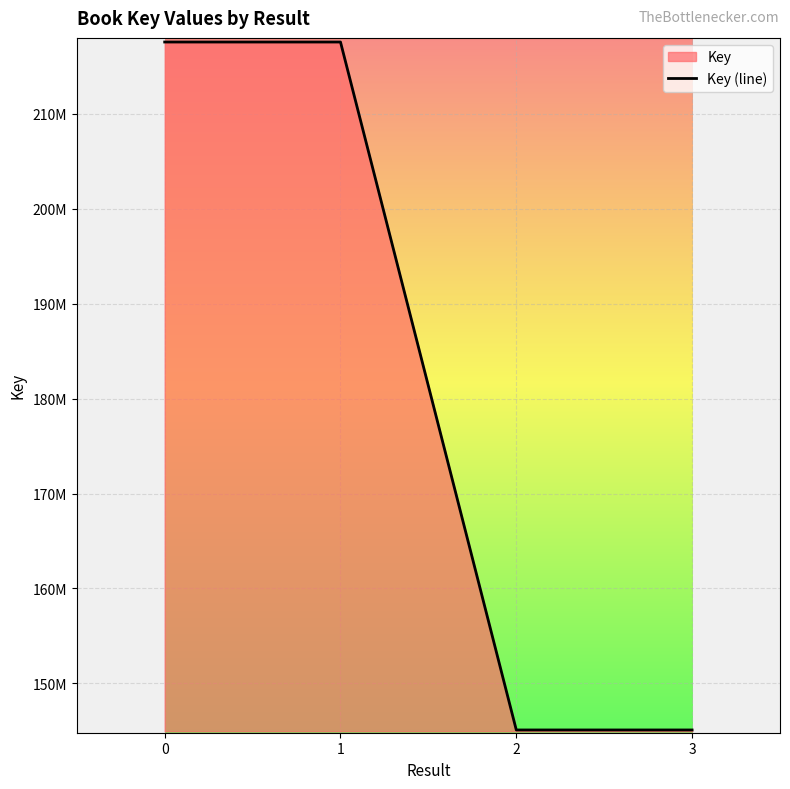

Does the chart display data point markers on the line(s)?

No